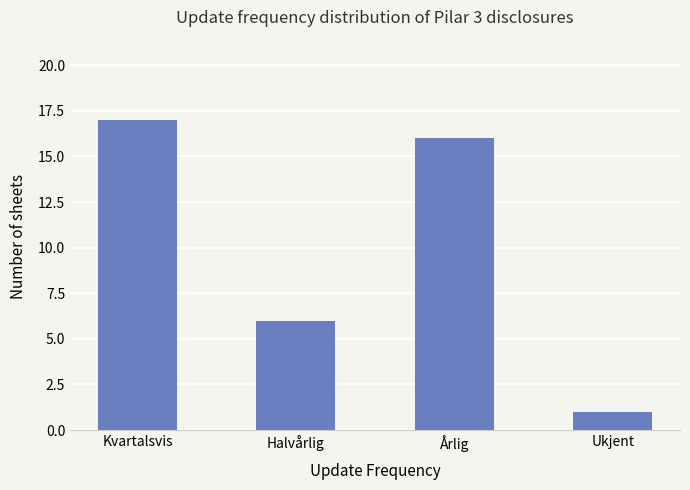

What is the greatest value displayed?

17